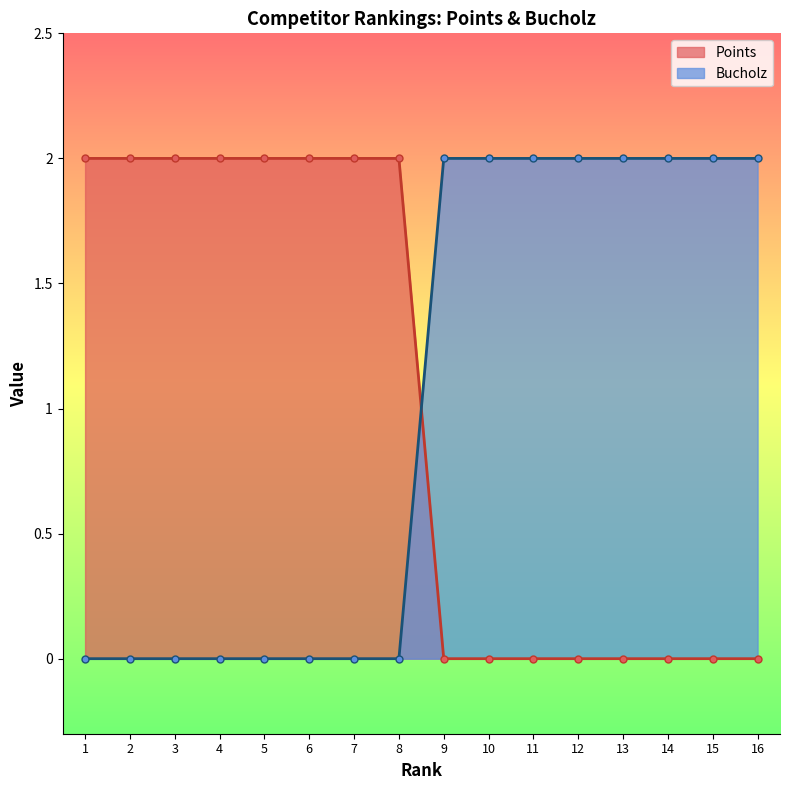

How many distinct data groups are displayed?

2